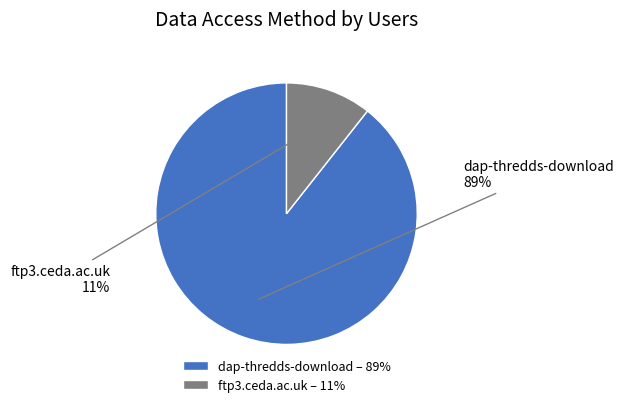

The dap-thredds-download slice represents 89% of the pie. True or false?

True